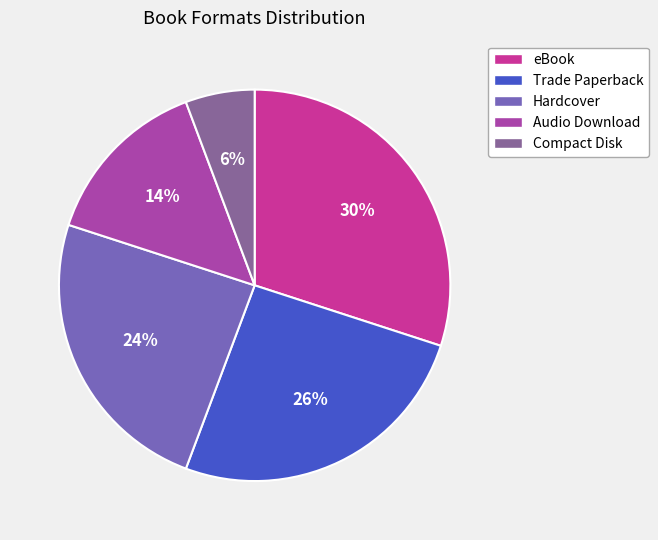

The Audio Download slice represents 2% of the pie. True or false?

False